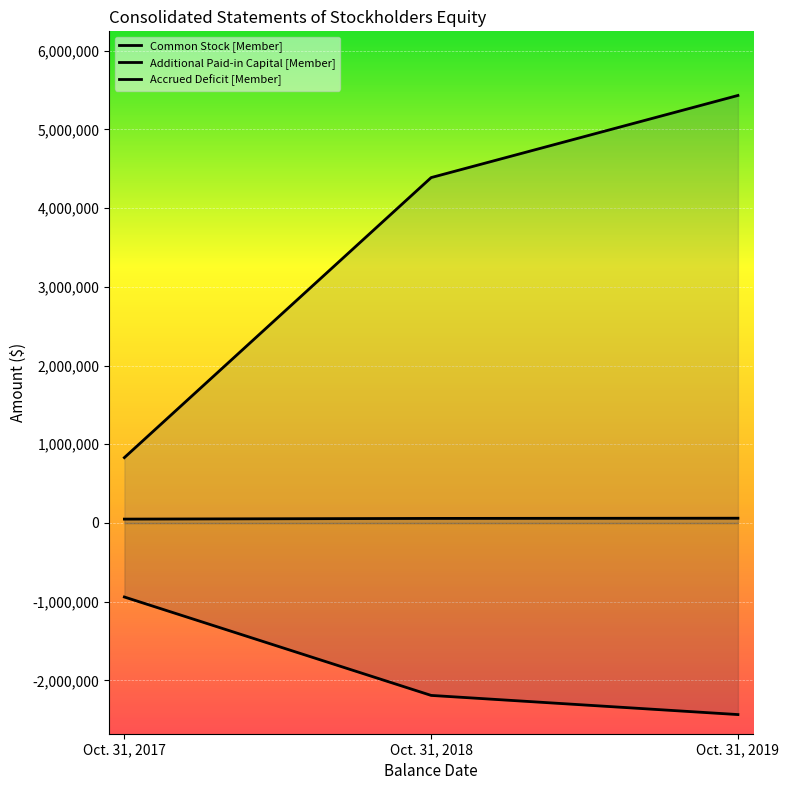

What is the value of the Common Stock [Member] point at the 3rd from the left?

60849